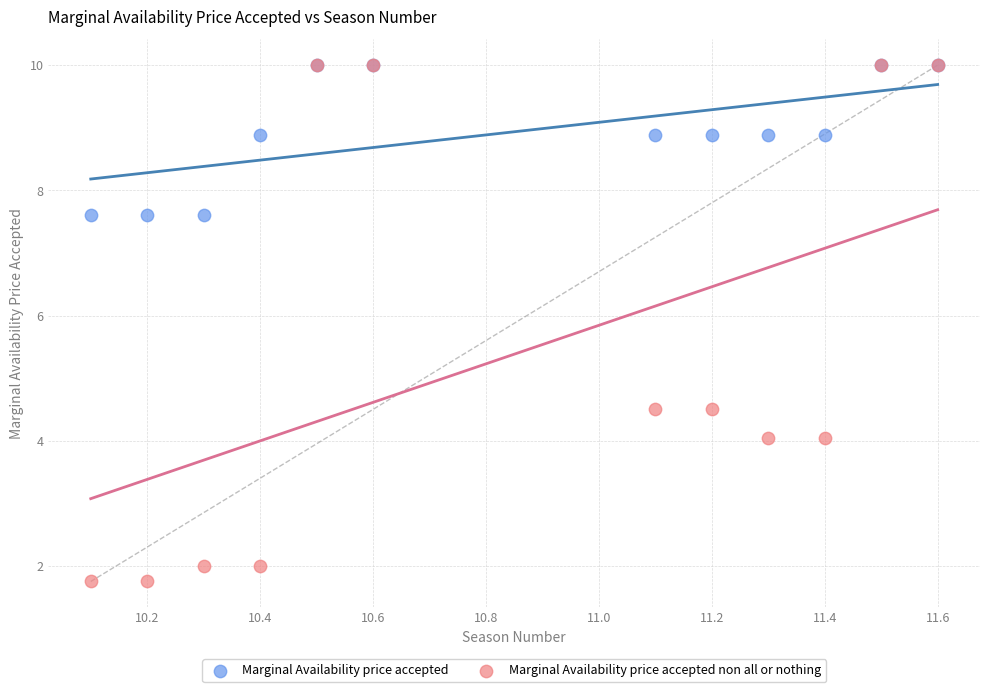

What are all the series names shown in the legend?

Marginal Availability price accepted, Marginal Availability price accepted non all or nothing